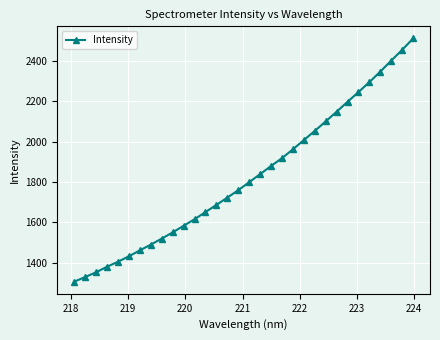

Does the chart display data point markers on the line(s)?

Yes